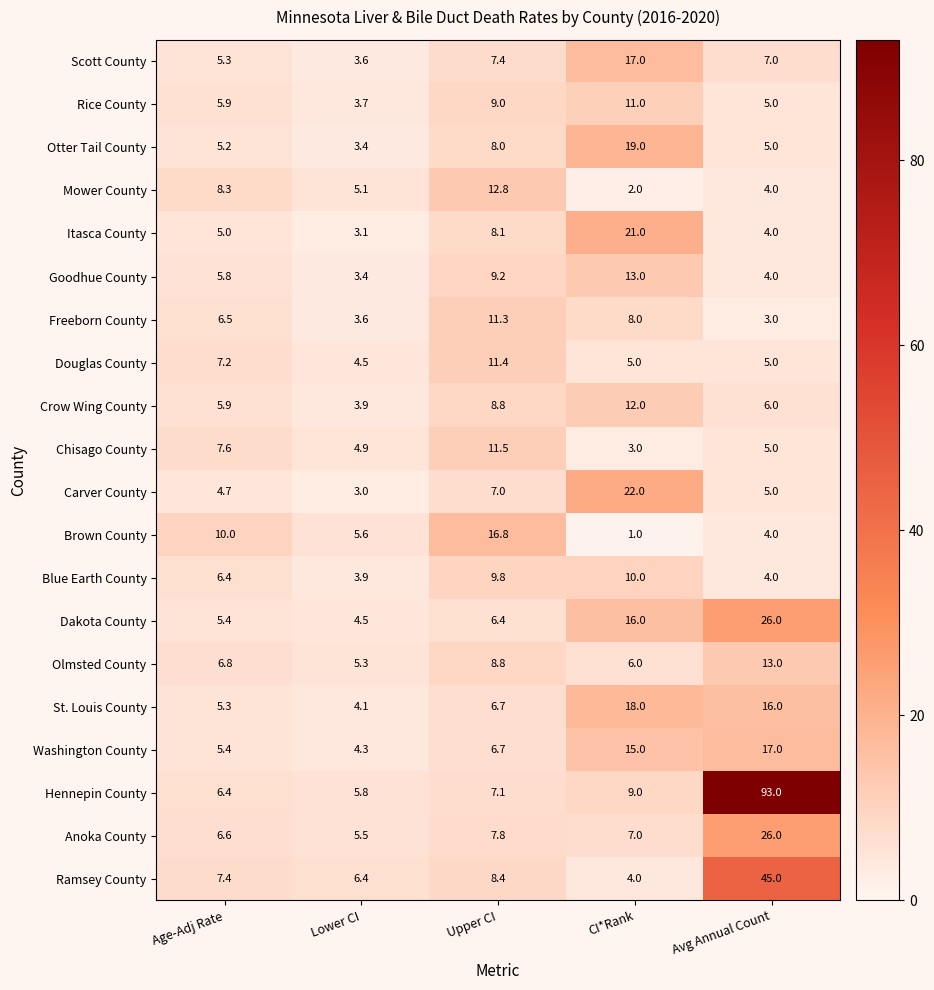

Rank the categories by Rice County value from lowest to highest.

Lower CI, Avg Annual Count, Age-Adj Rate, Upper CI, CI*Rank